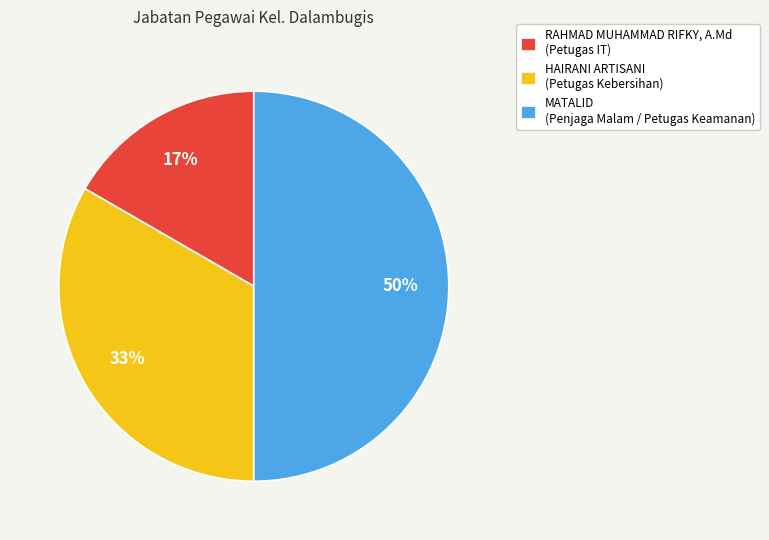

To the nearest percent, what is the average slice percentage?

33%